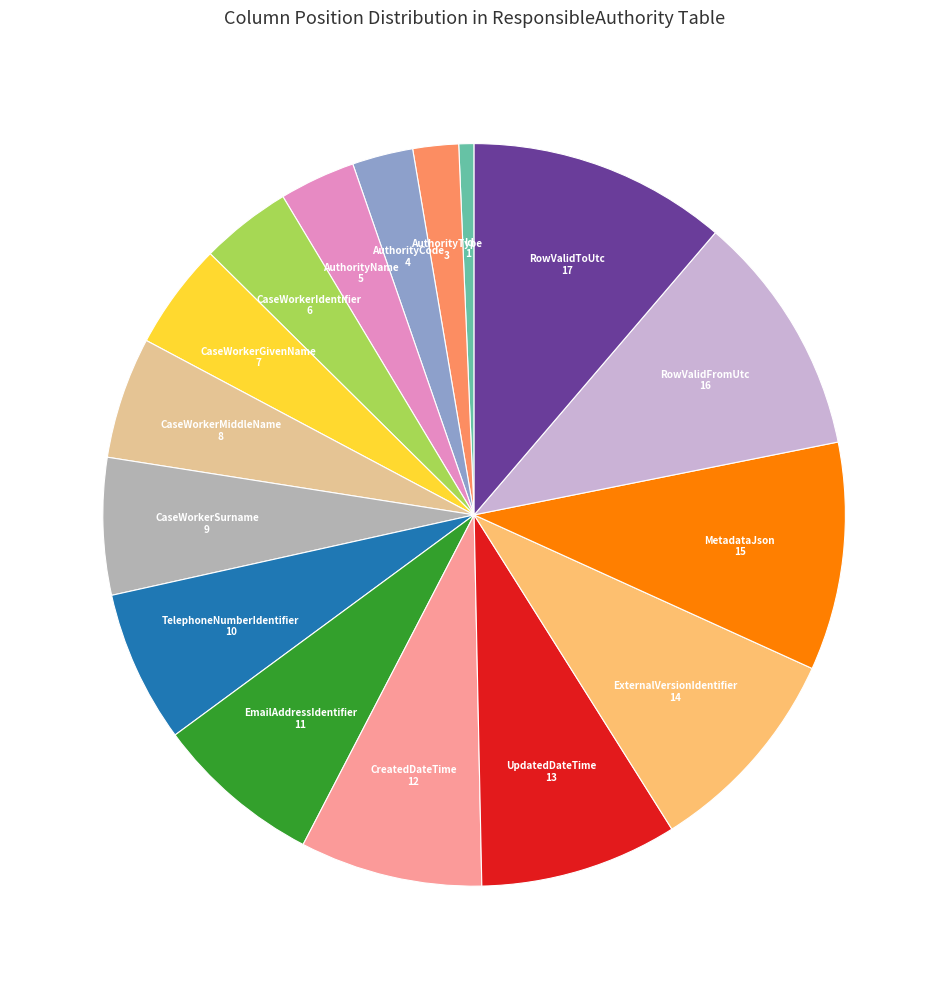

Is there a majority slice in this chart?

No